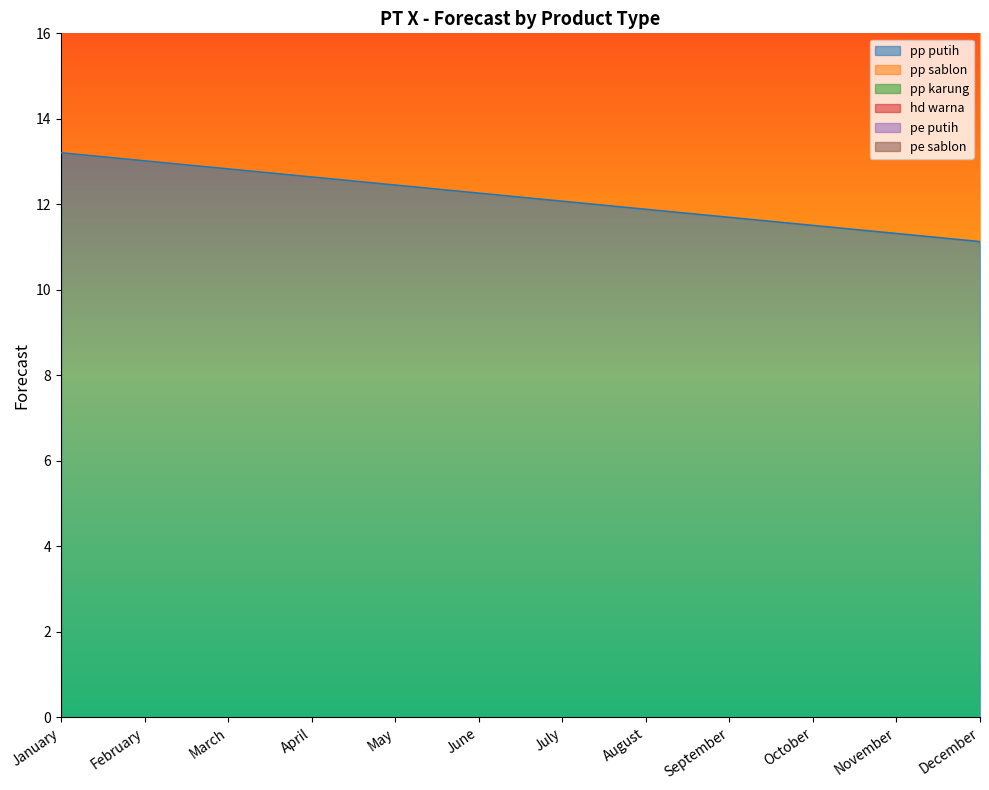

Which series has the widest spread of values?

pp karung